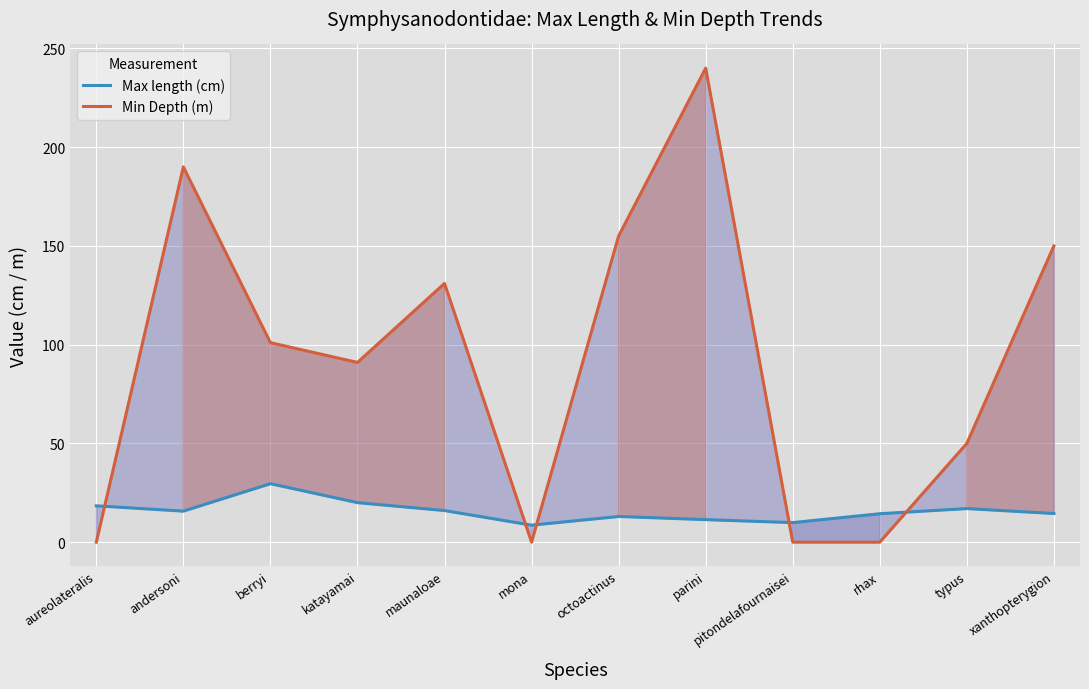

Where is the first local minimum for Min Depth (m)?

katayamai